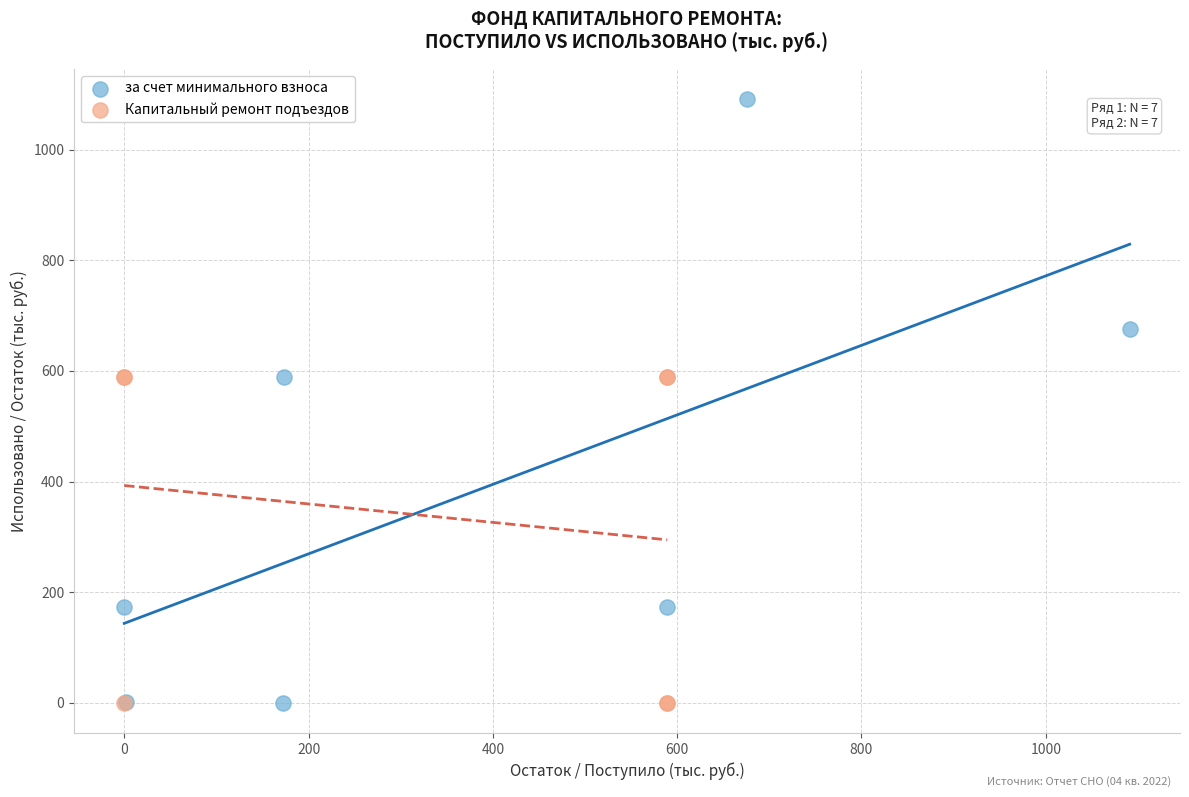

Which series reaches the maximum Y coordinate?

за счет минимального взноса